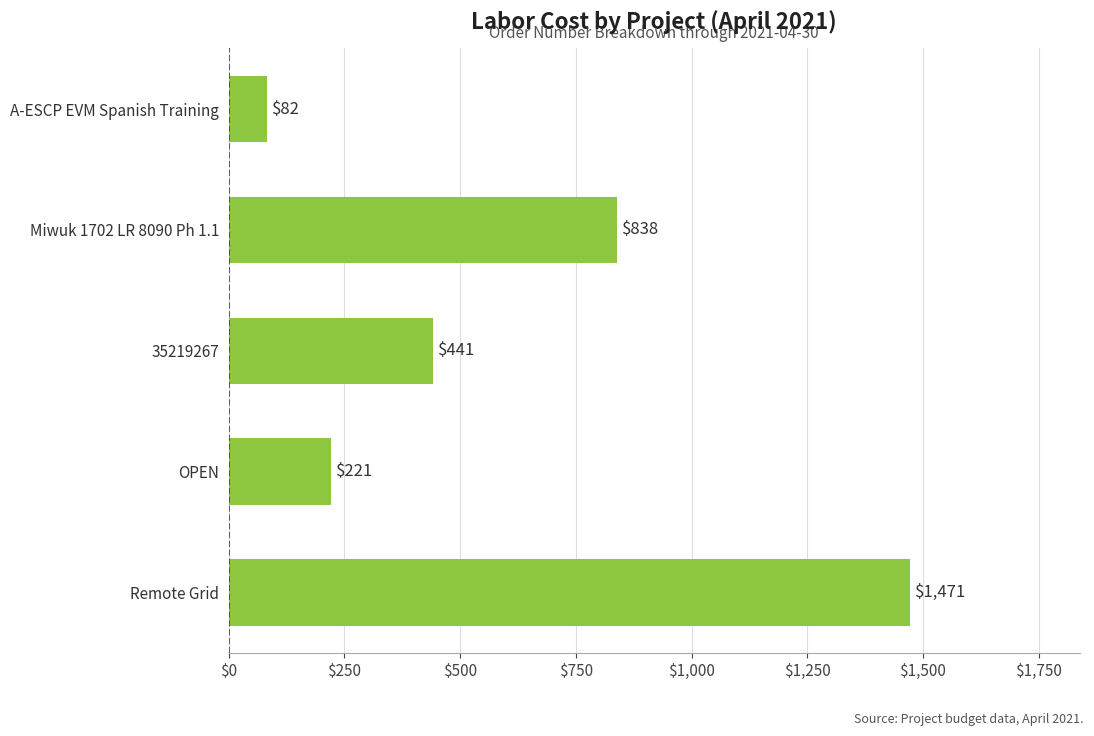

What is the minimum value shown in the chart?

82.0